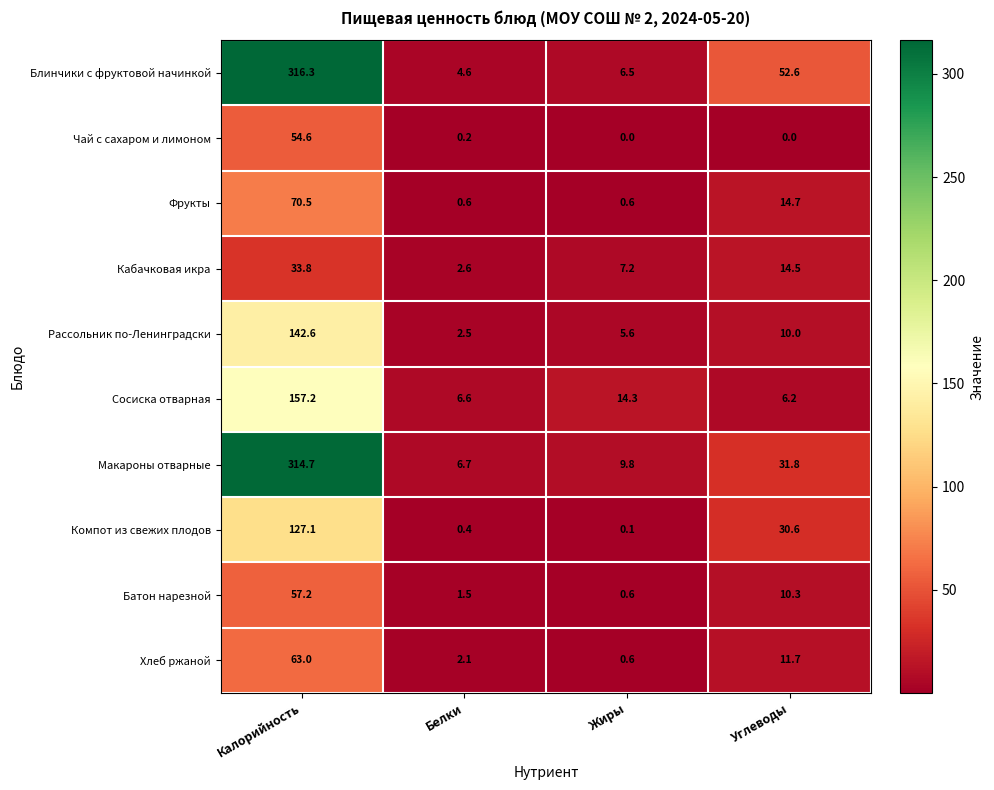

True or false: Рассольник по-Ленинградски has a value of 142.6 at Калорийность.

True